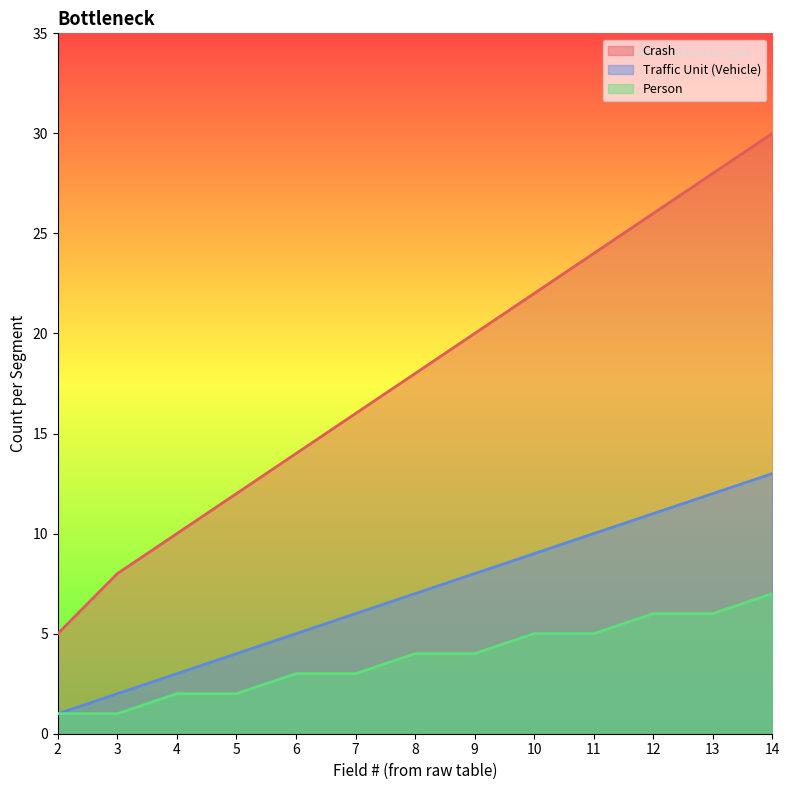

Rank the categories by Person value from highest to lowest.

14, 12, 13, 10, 11, 8, 9, 6, 7, 4, 5, 2, 3